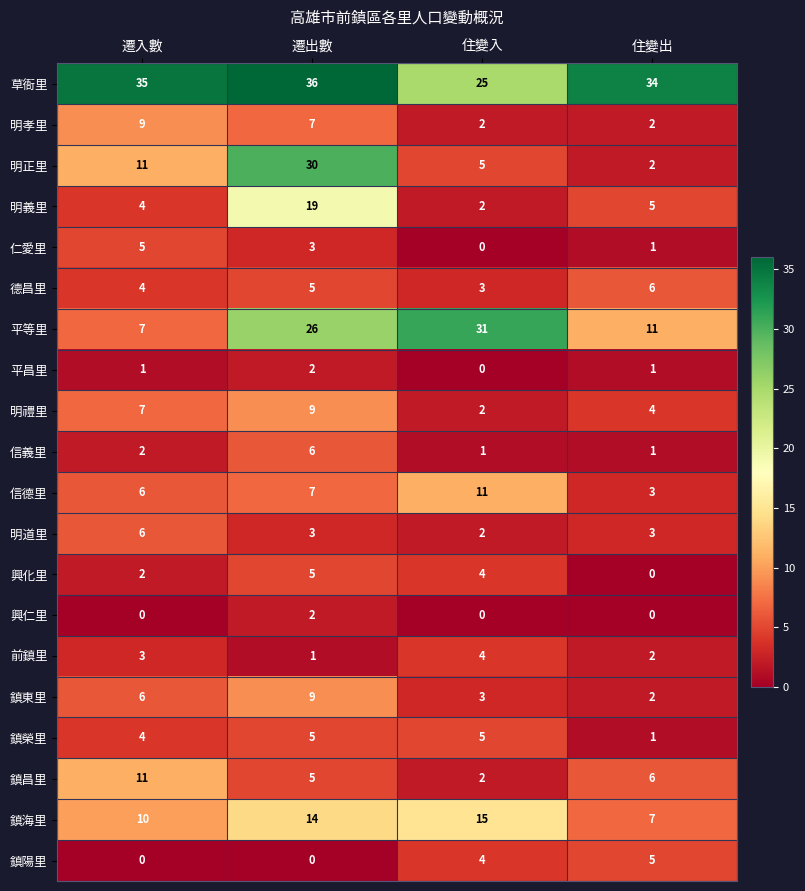

What is the difference between the highest and lowest values at 遷出數?

36